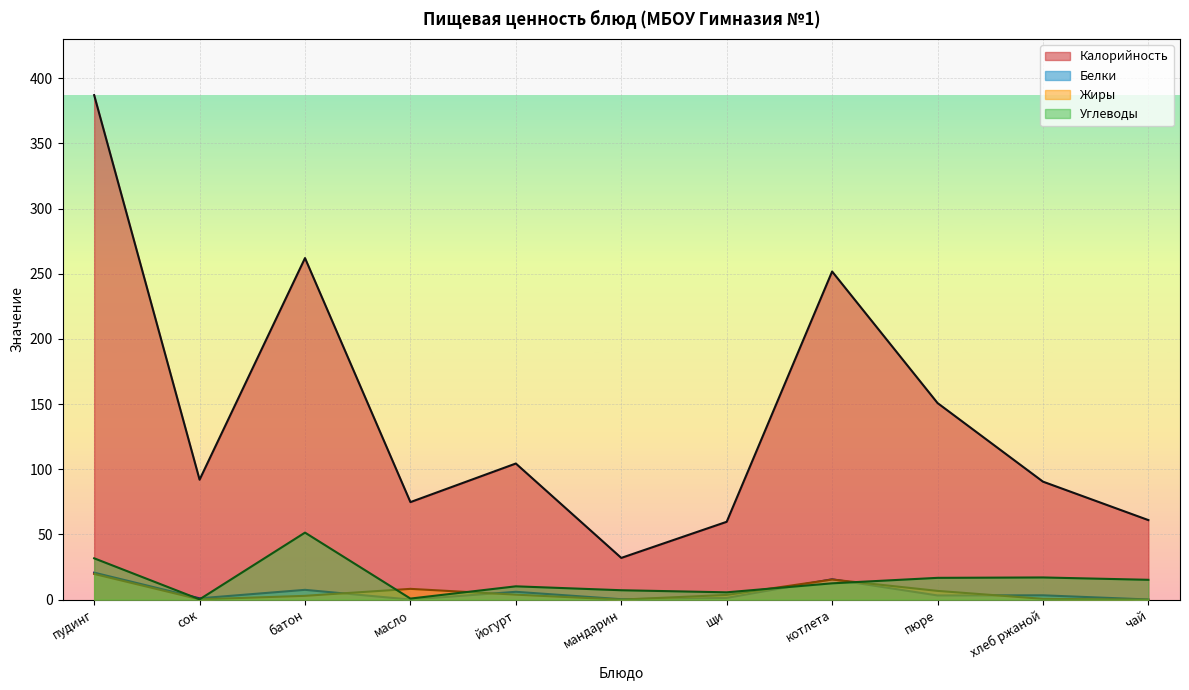

The value of Углеводы at йогурт is 2.2. True or false?

False